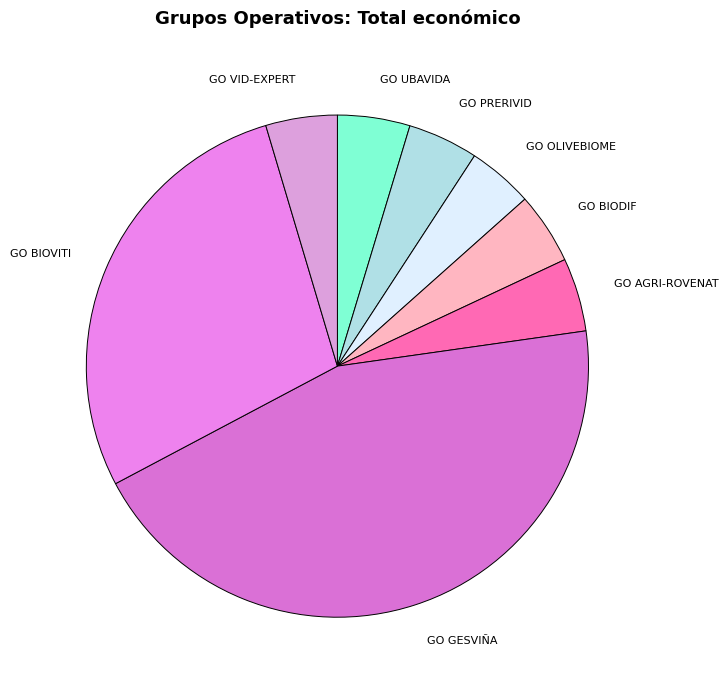

Is it true that GO VID-EXPERT is 5% of the pie?

True